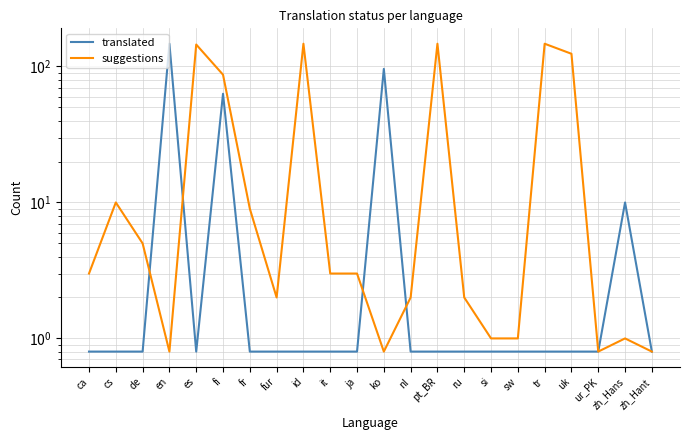

At which category does translated reach its first local peak?

en